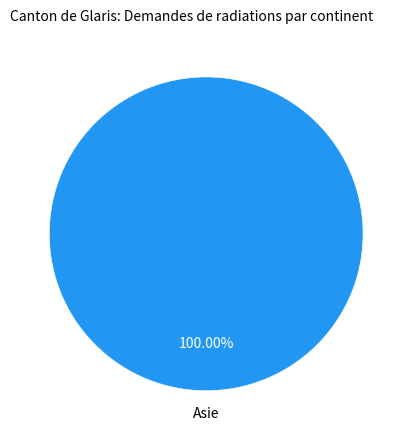

Does Asie account for over 50% of the chart?

Yes